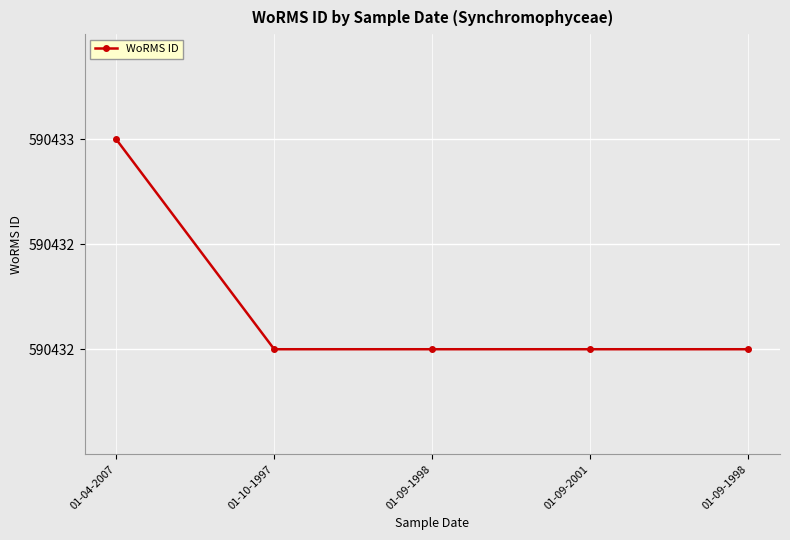

Reading right to left, list all the values displayed in this chart.

01-09-1998=590432	01-09-2001=590432	01-09-1998=590432	01-10-1997=590432	01-04-2007=590433